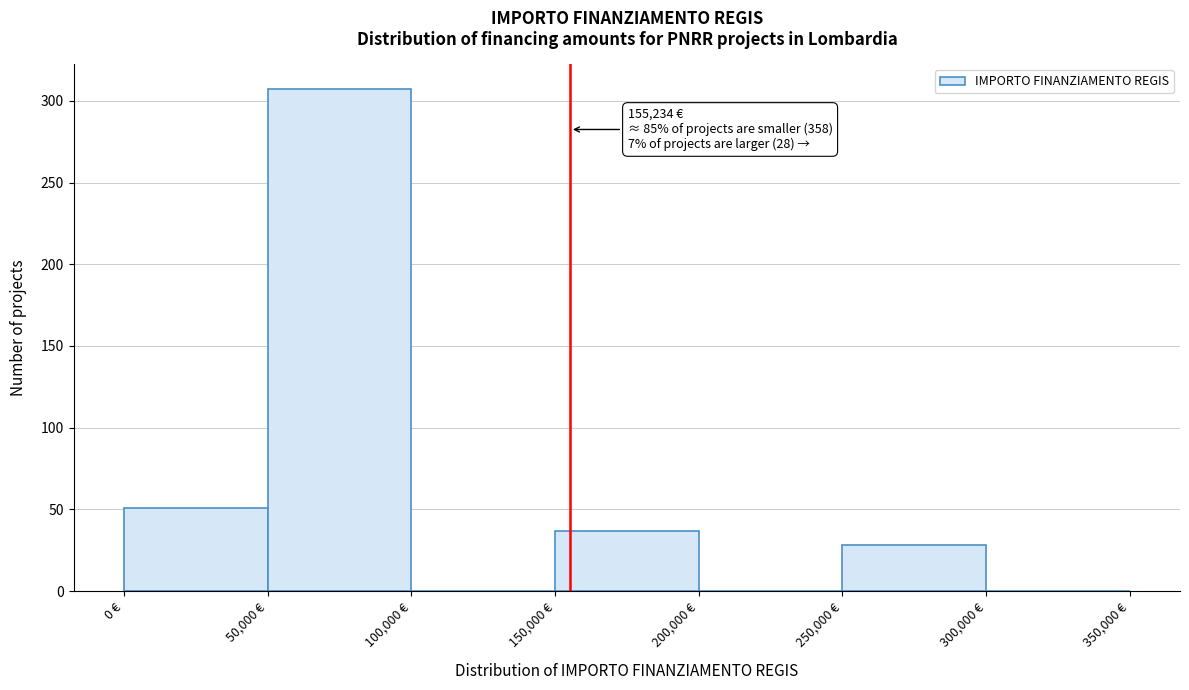

Over which range of the x-axis is the bar tallest?

50000 to 100000